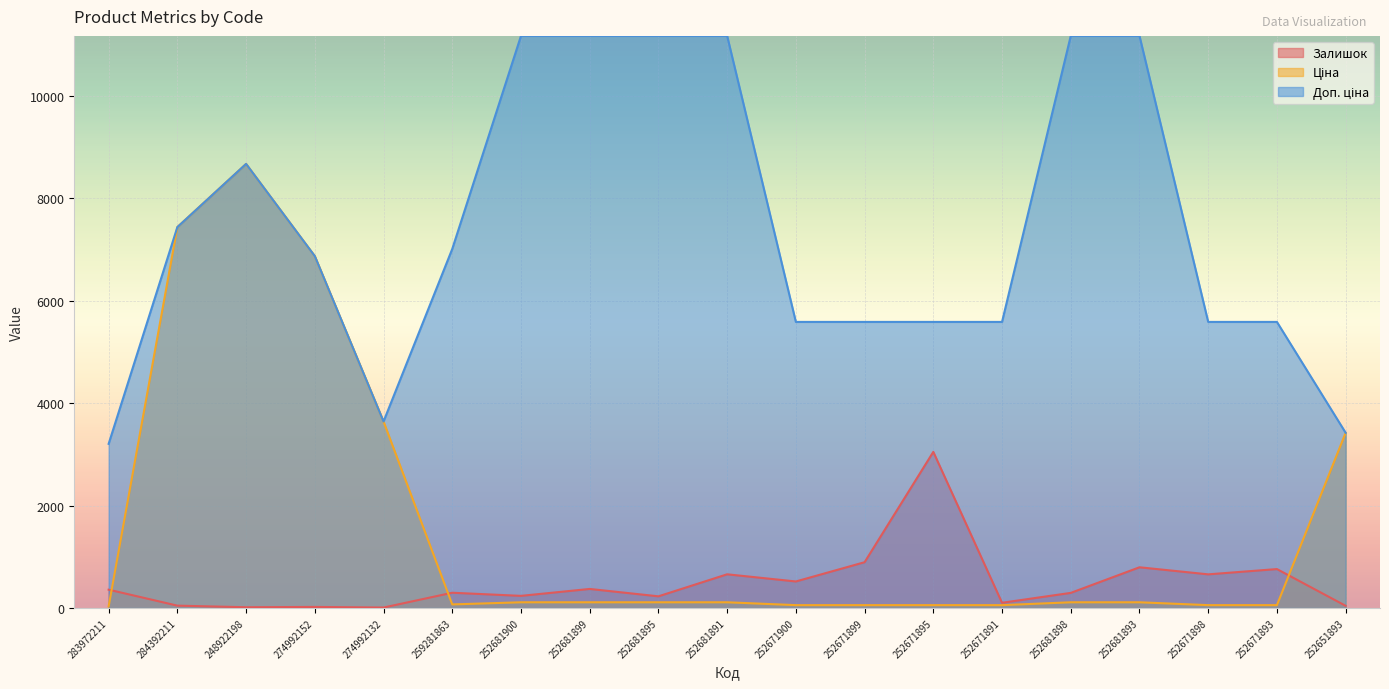

Where is the first local minimum for Залишок?

248922198